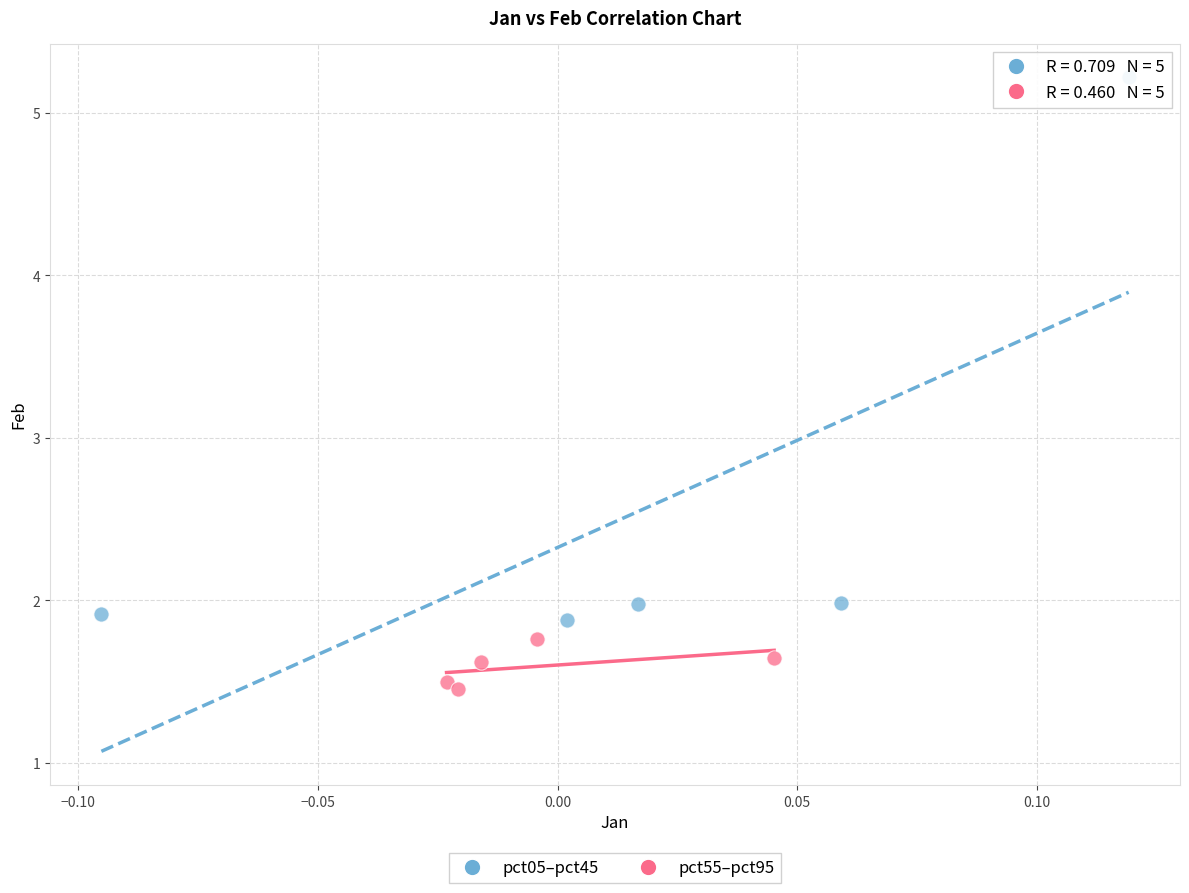

Which series reaches the maximum Y coordinate?

pct05–pct45